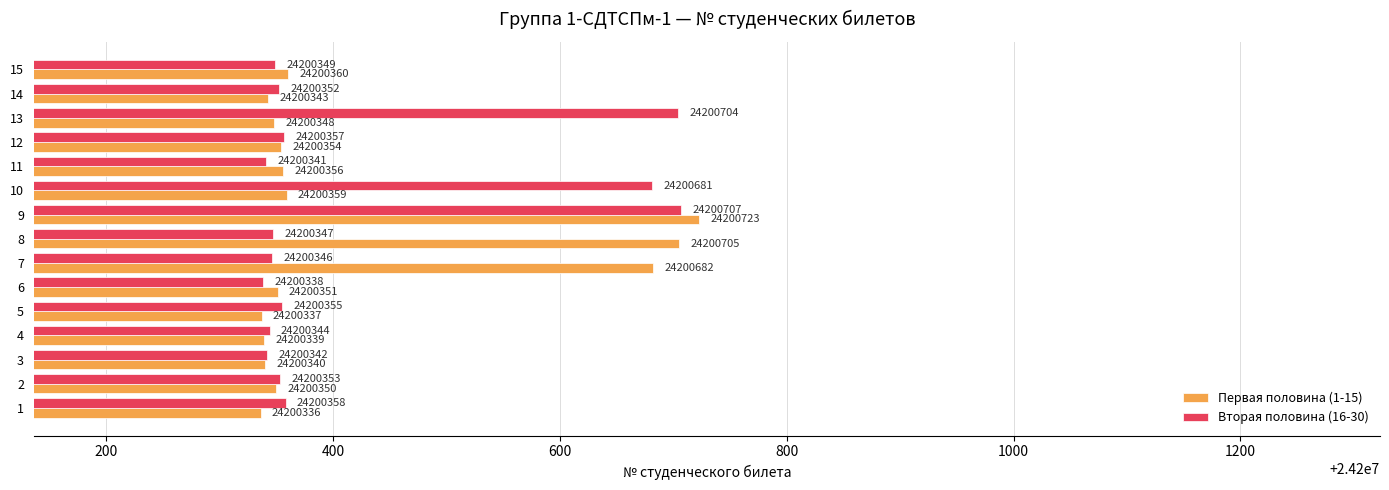

The Первая половина (1-15) series shows 24200359 at 10. True or false?

True